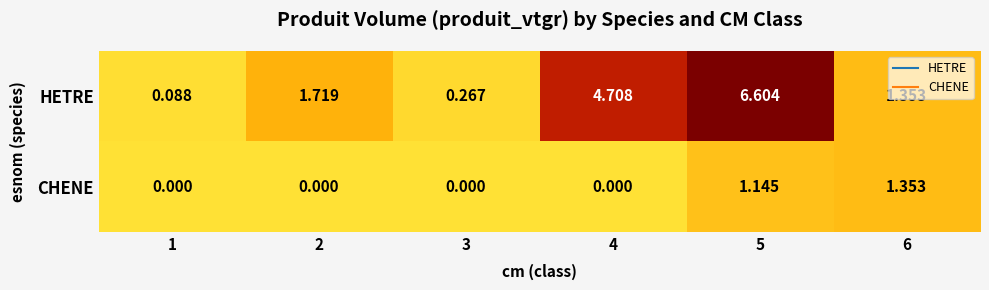

Between 1 and 3, which series saw the biggest shift?

HETRE